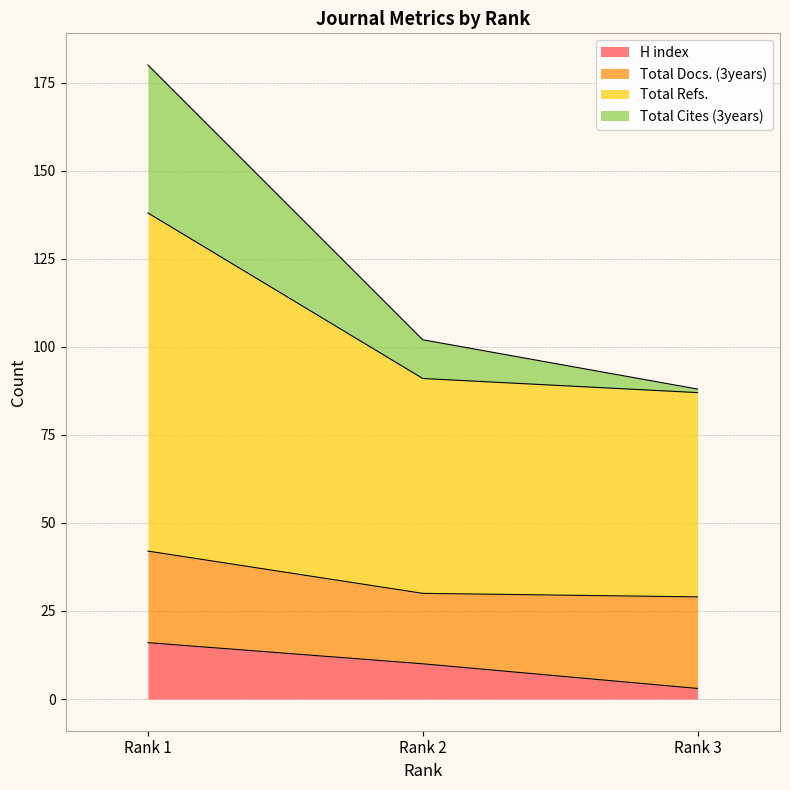

Does the chart have visible grid lines?

Yes